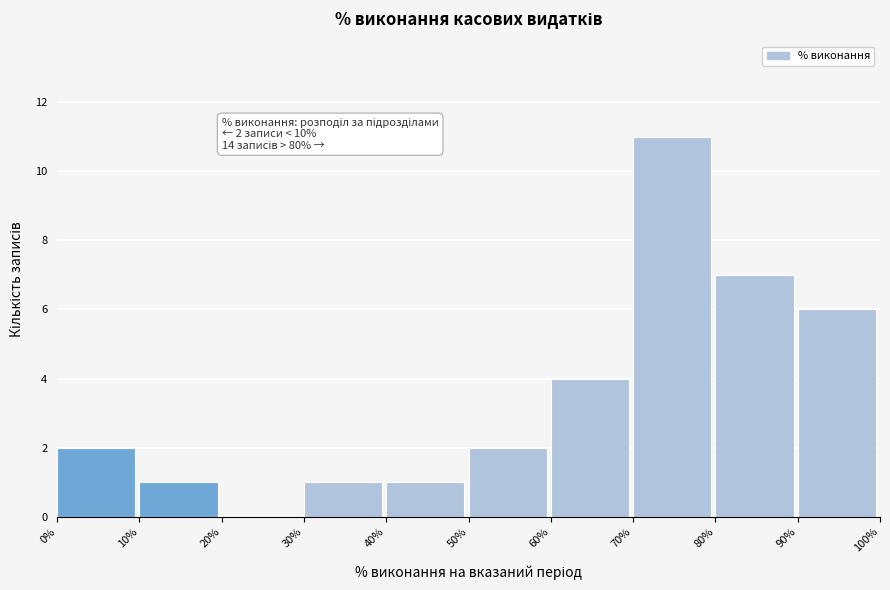

Over which range of the x-axis is the bar tallest?

70% to 80%